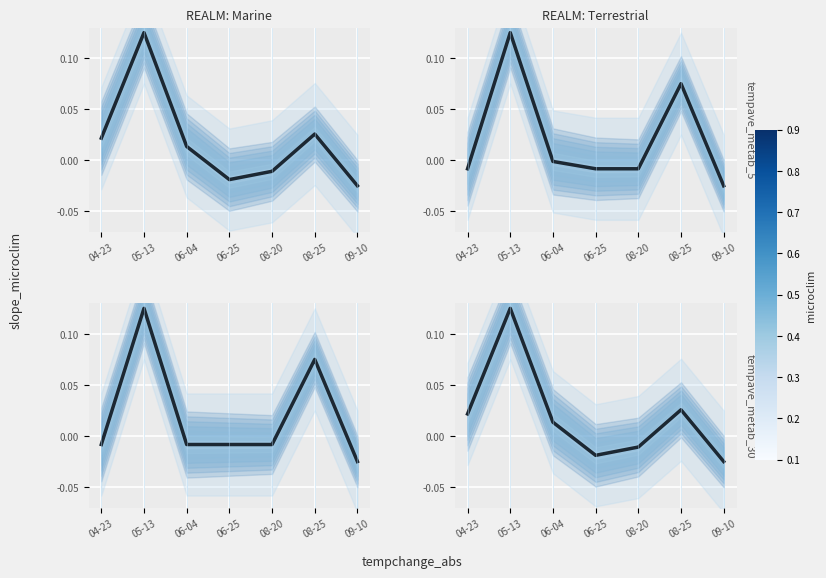

List the labels in order of Pořadí value, smallest first.

09-10, 06-25, 08-20, 06-04, 04-23, 08-25, 05-13